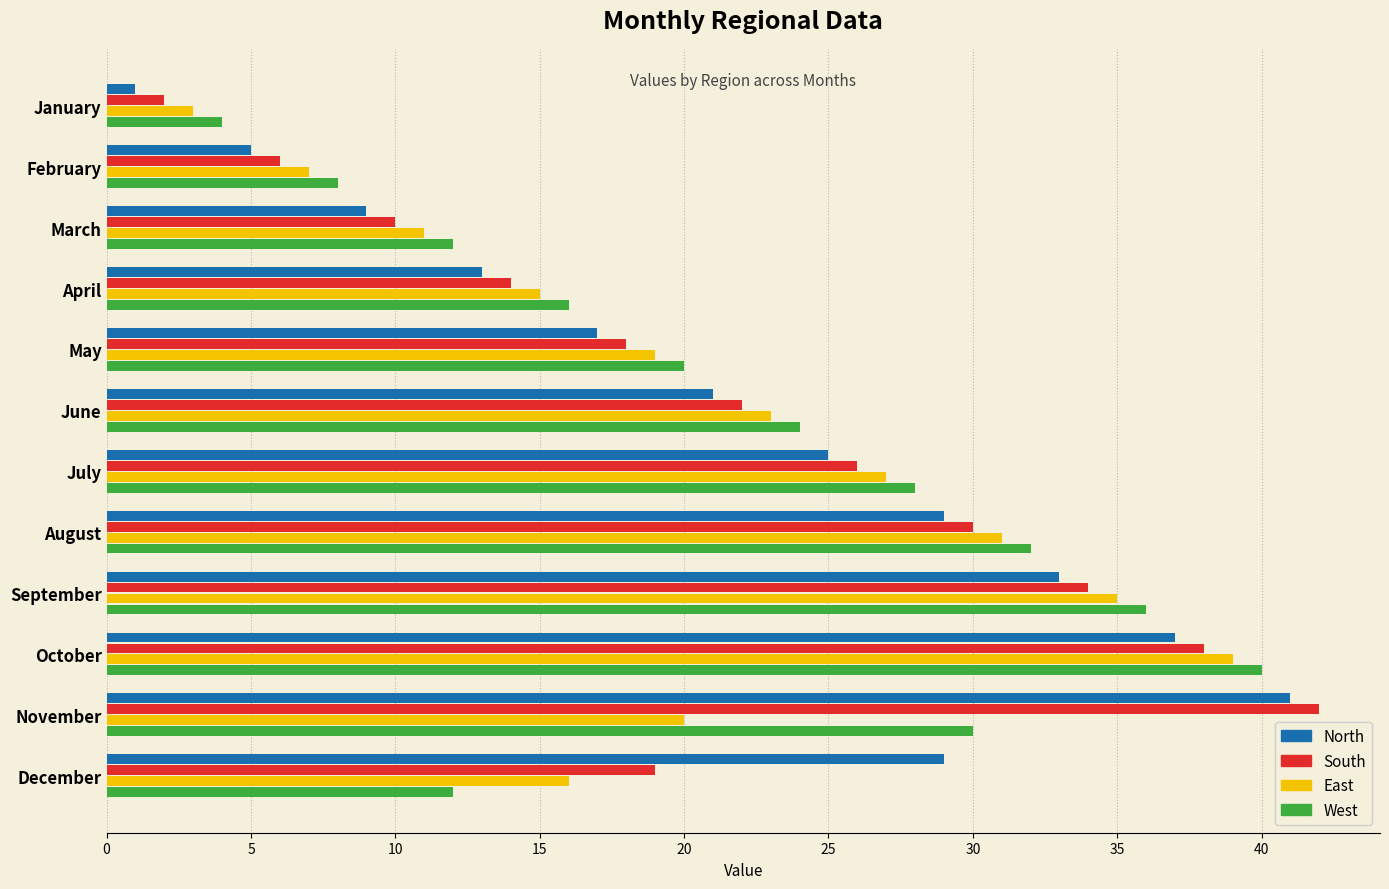

At which category is the sum across all series the highest?

October